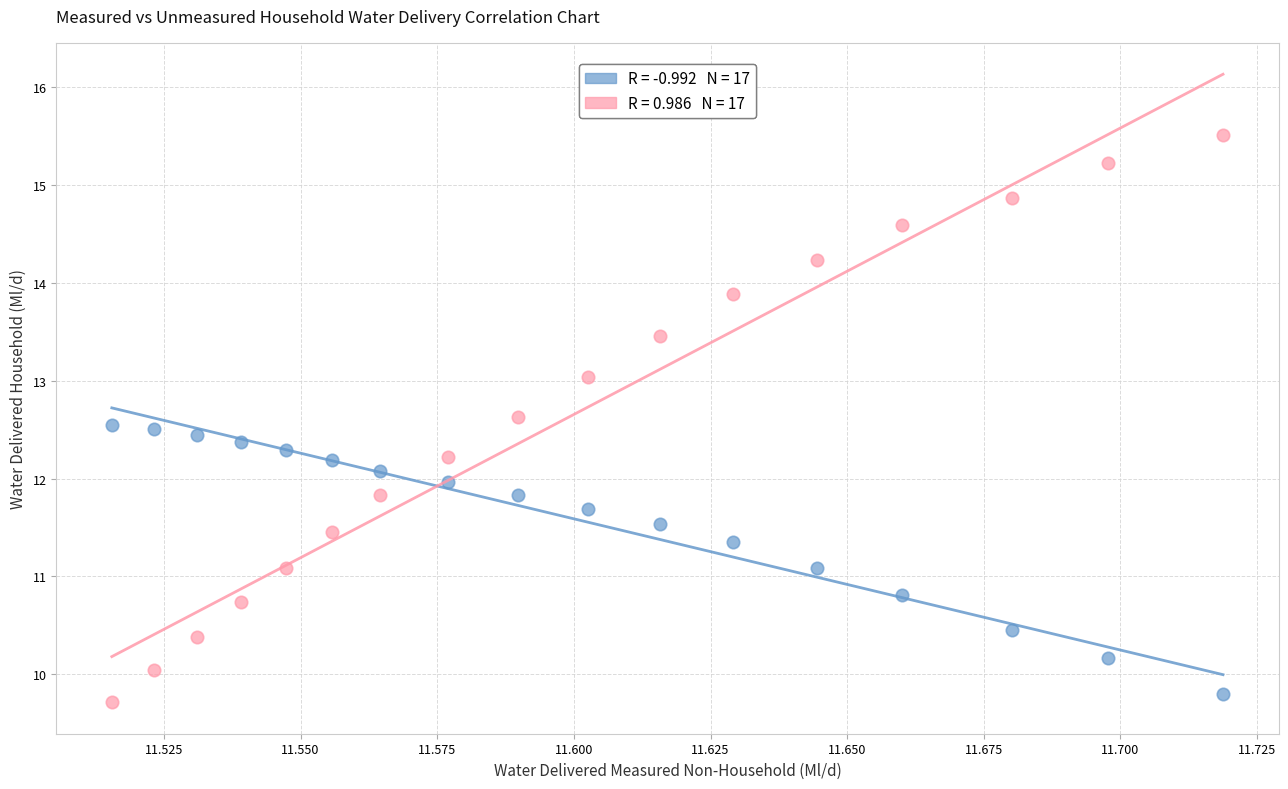

How many data points are displayed?

34